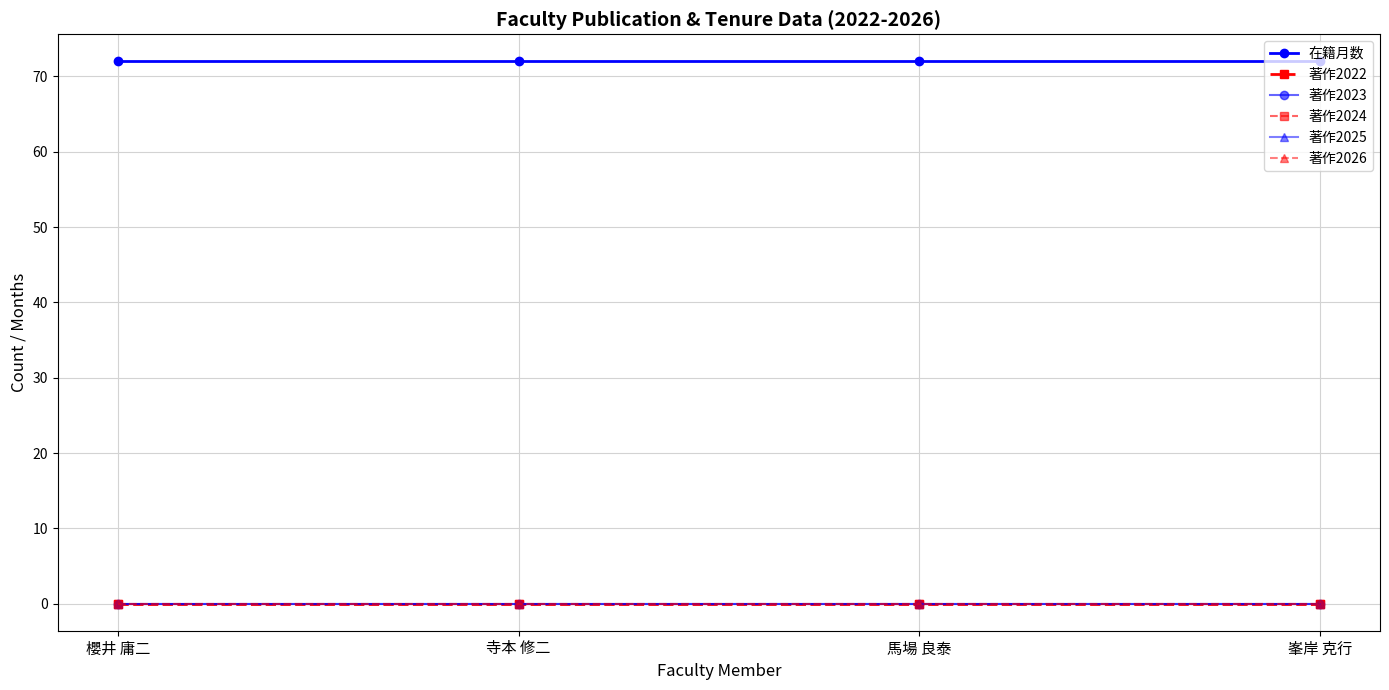

Does the chart have visible grid lines?

Yes